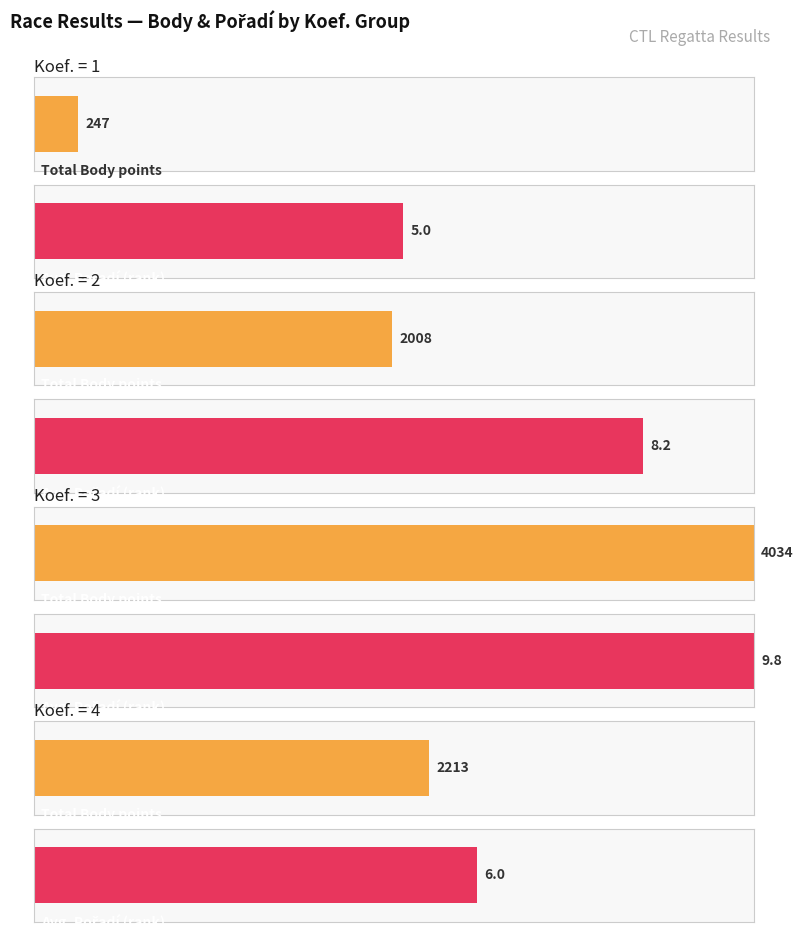

What is the sum of all Body values?

8502